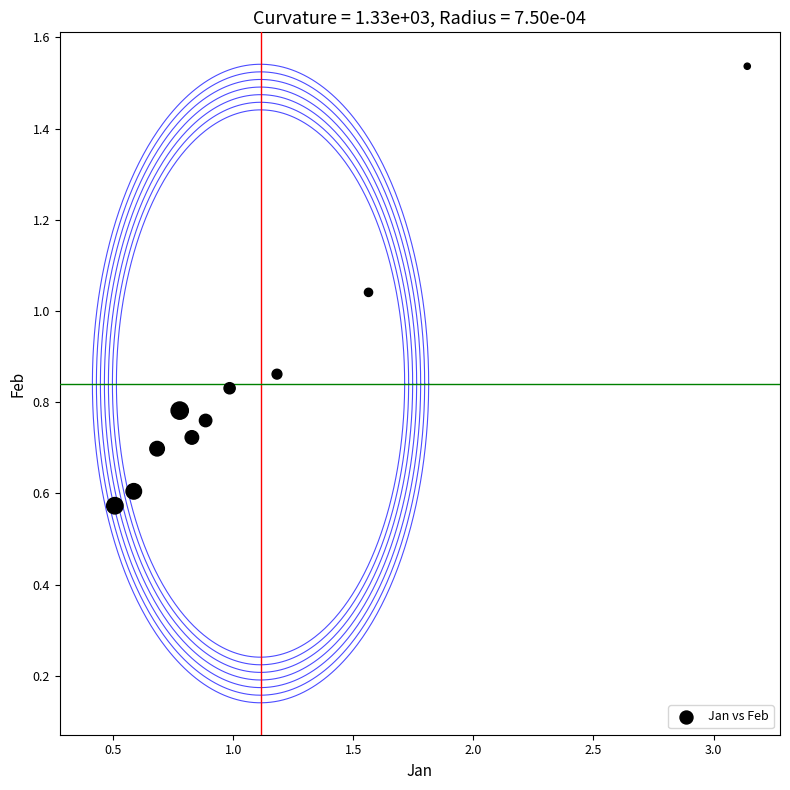

What is the average X value?

1.1